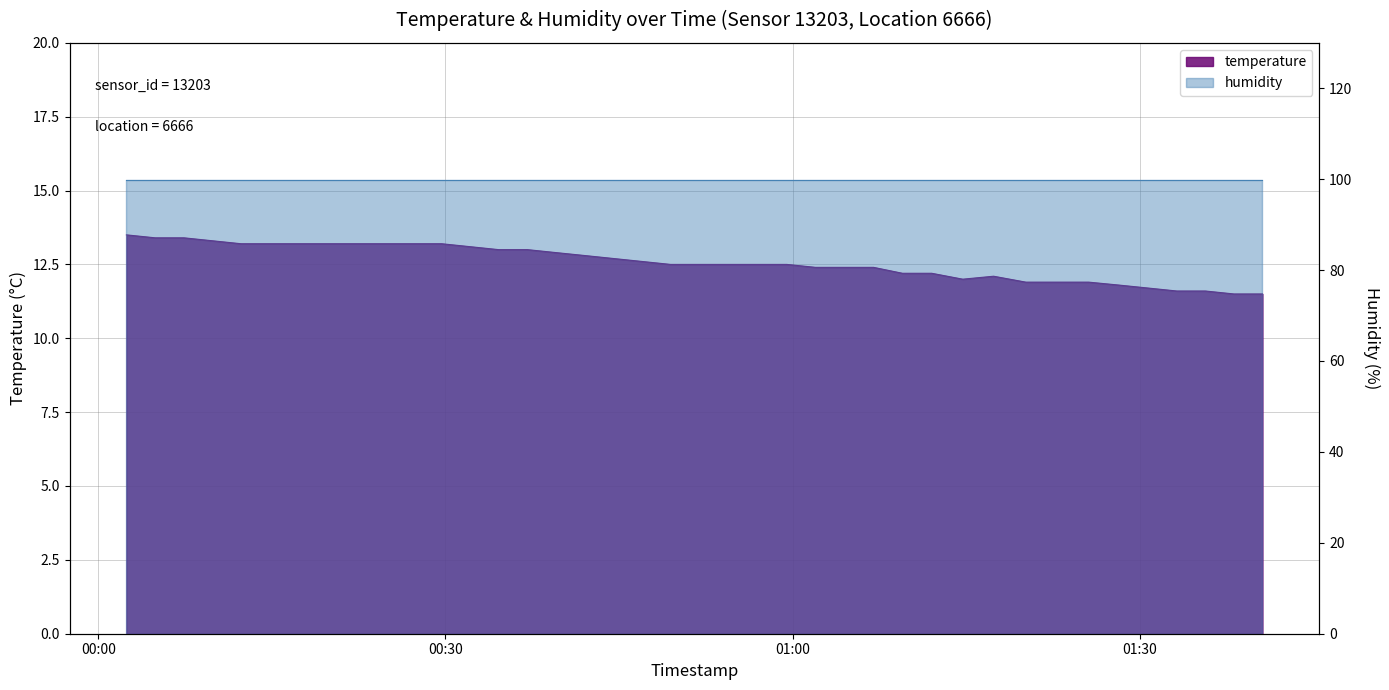

Reading left to right, list all the values displayed in this chart.

2023-05-29T00:02:26=13.5	2023-05-29T00:04:55=13.4	2023-05-29T00:07:24=13.4	2023-05-29T00:09:52=13.3	2023-05-29T00:12:20=13.2	2023-05-29T00:14:49=13.2	2023-05-29T00:17:17=13.2	2023-05-29T00:19:45=13.2	2023-05-29T00:22:13=13.2	2023-05-29T00:24:43=13.2	2023-05-29T00:27:12=13.2	2023-05-29T00:29:40=13.2	2023-05-29T00:32:08=13.1	2023-05-29T00:34:36=13.0	2023-05-29T00:37:05=13.0	2023-05-29T00:39:33=12.9	2023-05-29T00:42:03=12.8	2023-05-29T00:44:31=12.7	2023-05-29T00:46:59=12.6	2023-05-29T00:49:27=12.5	2023-05-29T00:51:56=12.5	2023-05-29T00:54:26=12.5	2023-05-29T00:56:57=12.5	2023-05-29T00:59:30=12.5	2023-05-29T01:01:59=12.4	2023-05-29T01:04:29=12.4	2023-05-29T01:07:00=12.4	2023-05-29T01:09:29=12.2	2023-05-29T01:12:01=12.2	2023-05-29T01:14:42=12.0	2023-05-29T01:17:22=12.1	2023-05-29T01:20:09=11.9	2023-05-29T01:22:54=11.9	2023-05-29T01:25:35=11.9	2023-05-29T01:28:13=11.8	2023-05-29T01:30:43=11.7	2023-05-29T01:33:12=11.6	2023-05-29T01:35:40=11.6	2023-05-29T01:38:08=11.5	2023-05-29T01:40:36=11.5